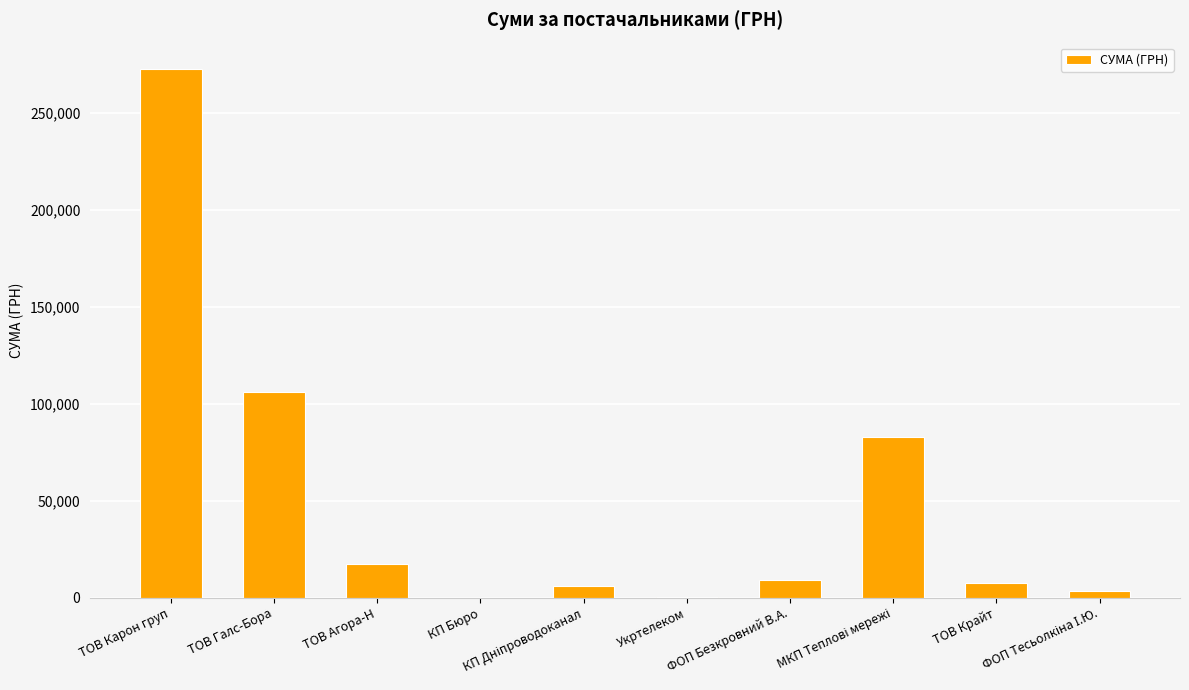

What is the maximum value shown in the chart?

272422.2